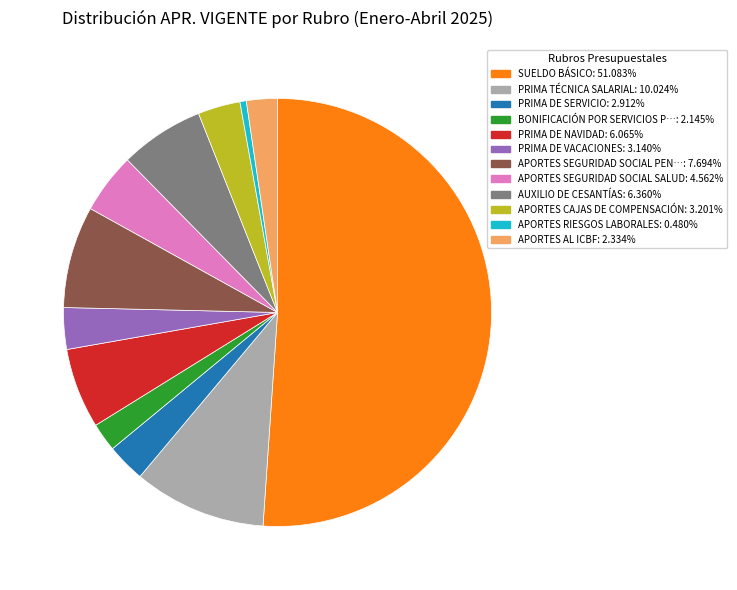

Which slice is the largest?

SUELDO BÁSICO